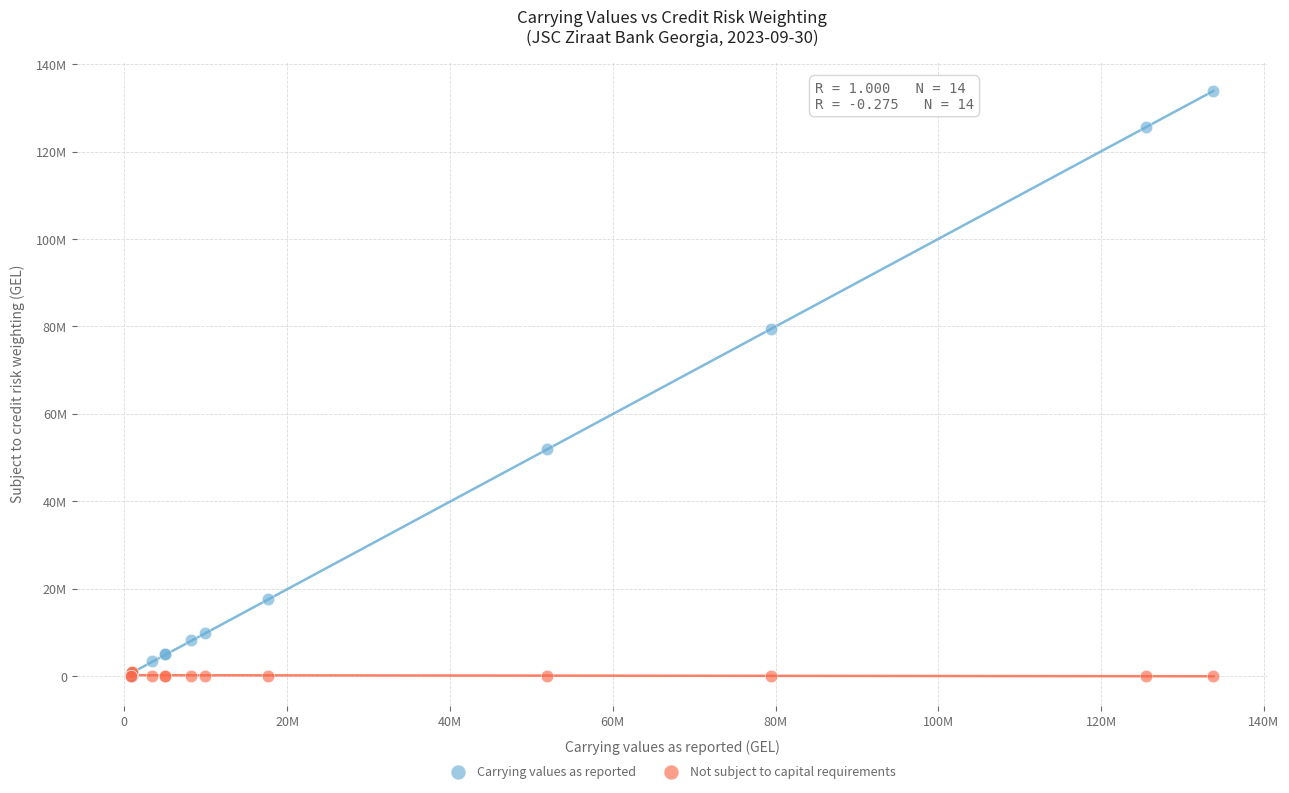

What are all the series names shown in the legend?

Carrying values as reported, Not subject to capital requirements